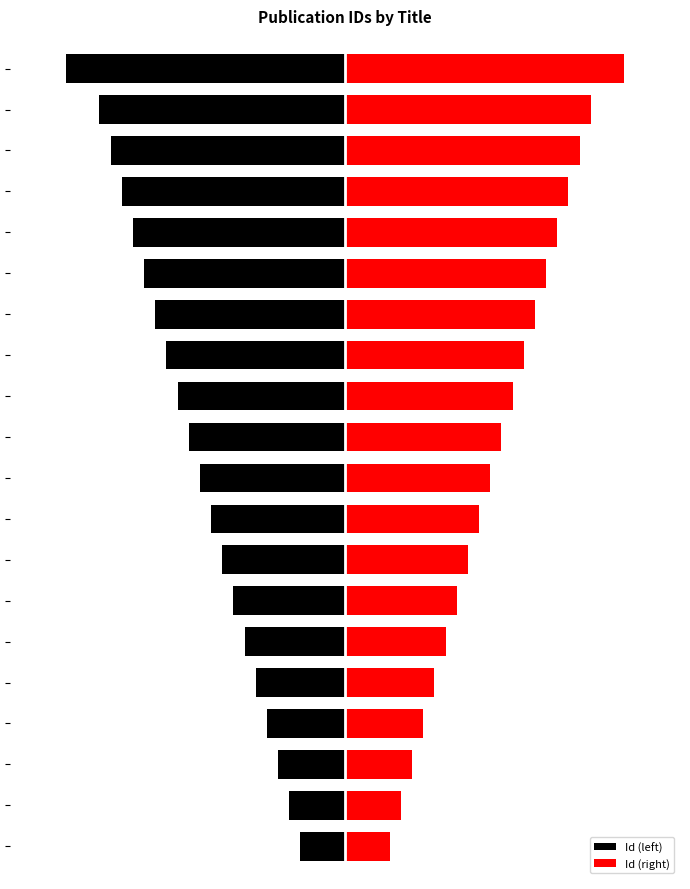

What is the difference between the second highest and second lowest values in the Id (left) series?

17